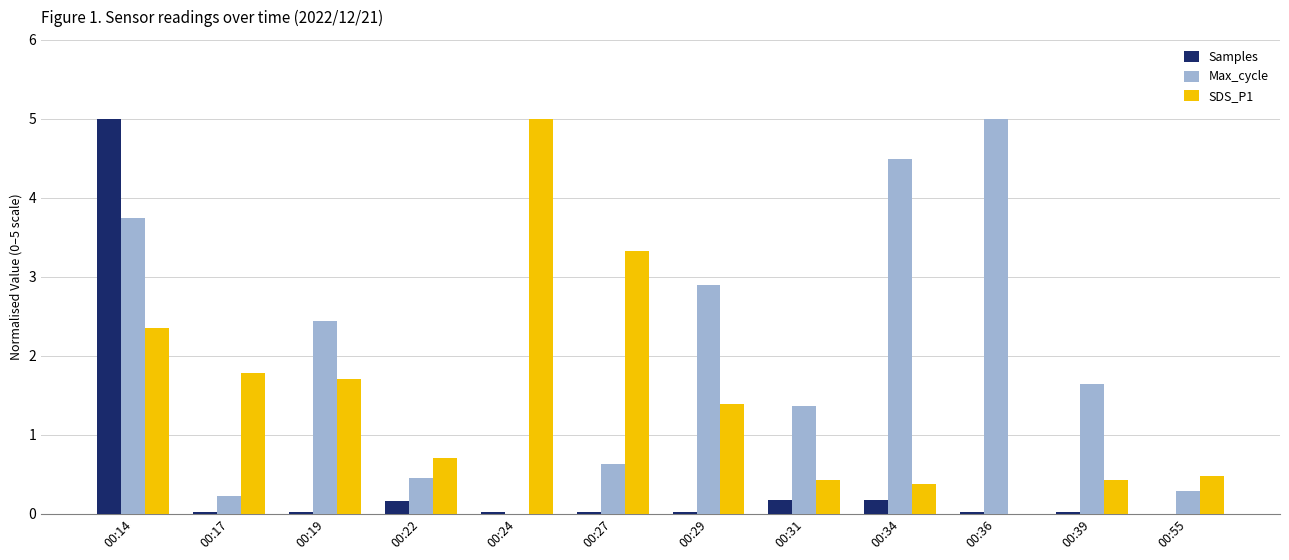

The SDS_P1 series shows 0.4 at 00:39. True or false?

True